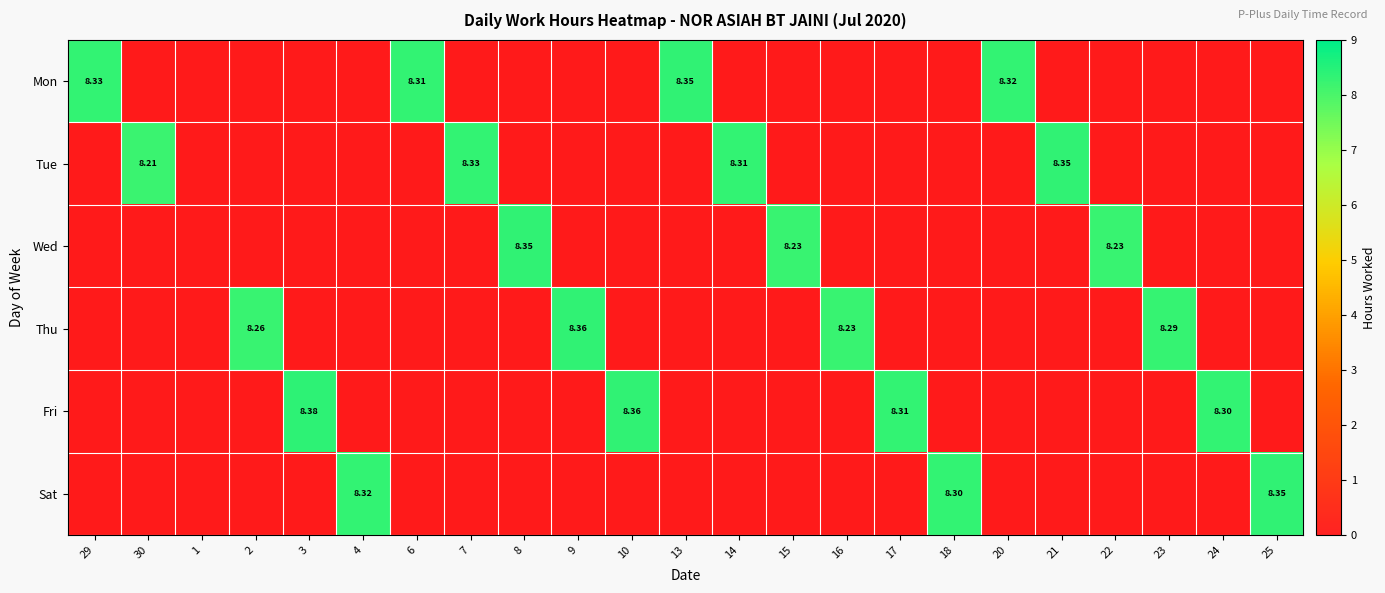

What is the spread (max minus min) of values at 13?

8.3